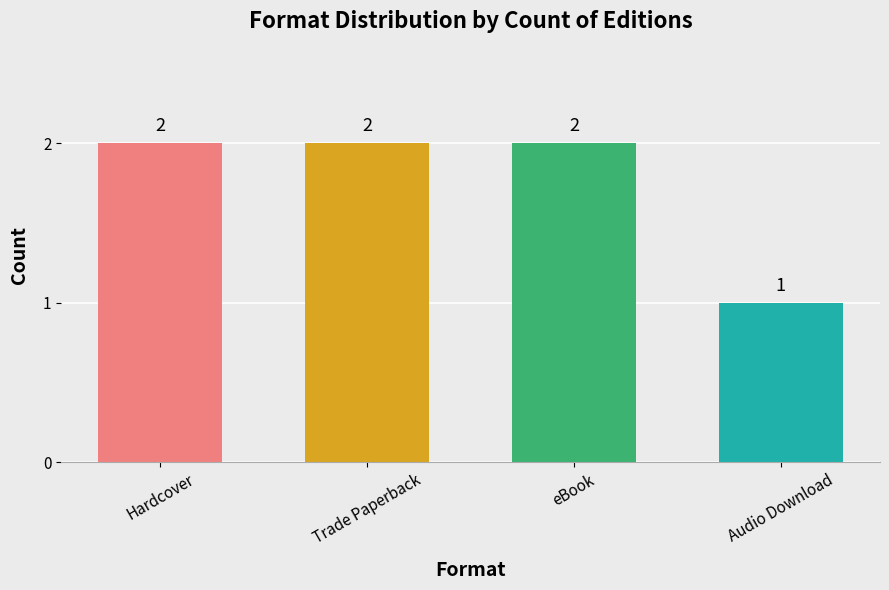

What is the average value?

2